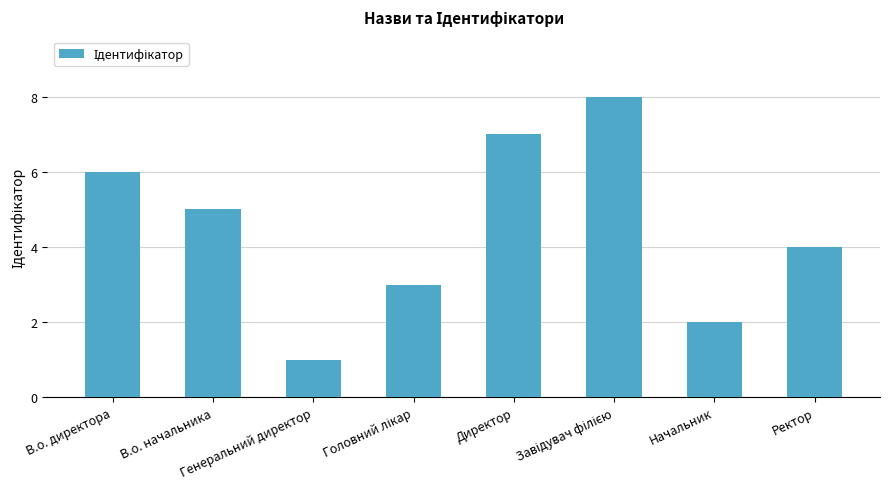

Which category has the lowest value across all series?

Генеральний директор